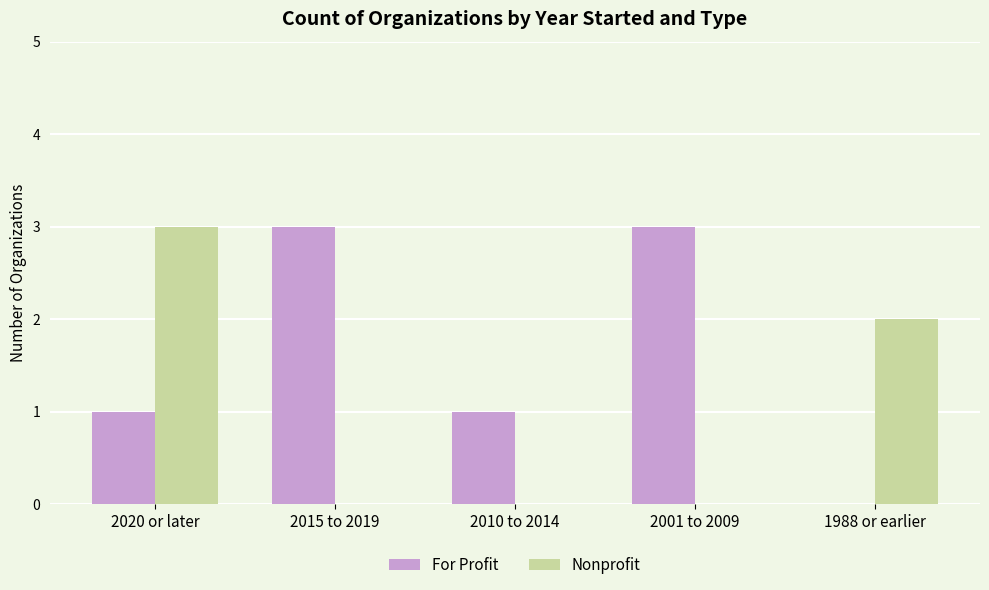

True or false: Nonprofit has a value of 2 at 2010 to 2014.

False